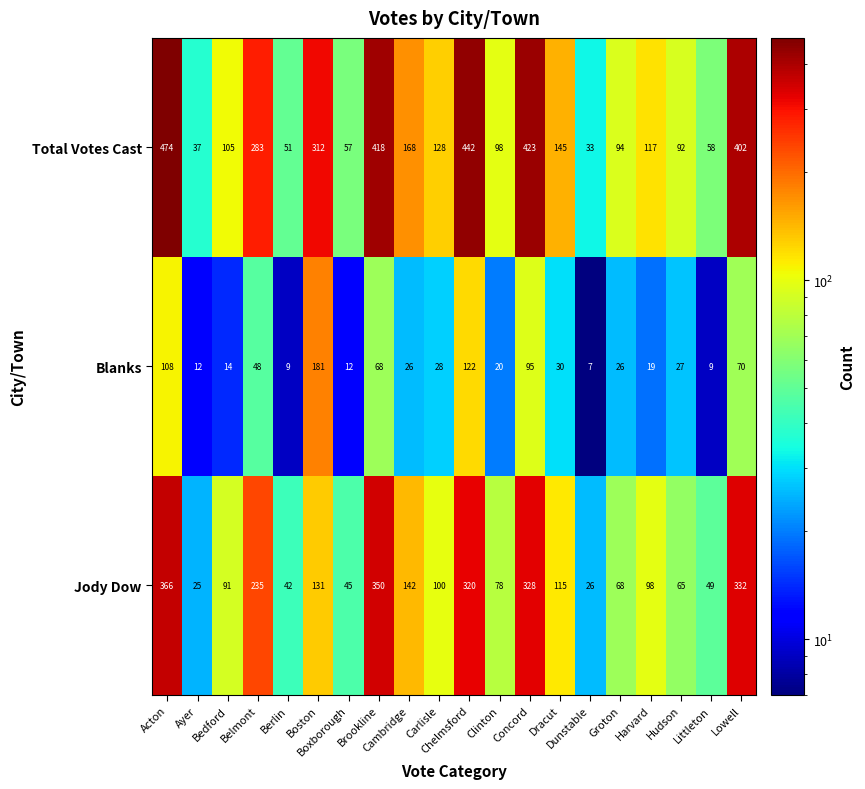

What is the smallest value displayed?

7